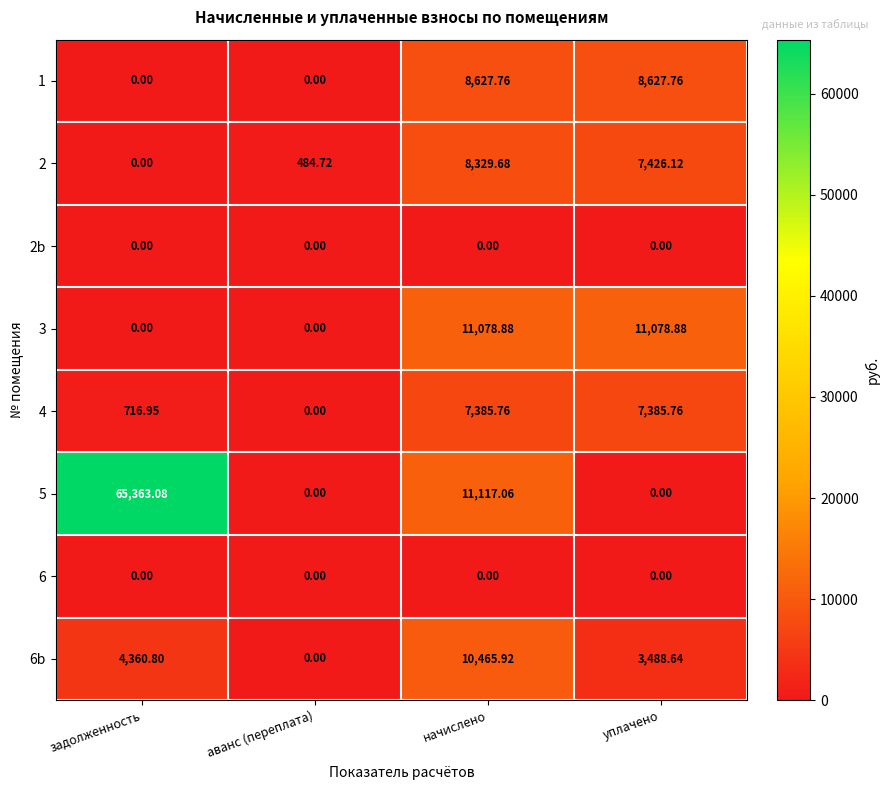

Where does the 6b series first go above 4360?

задолженность